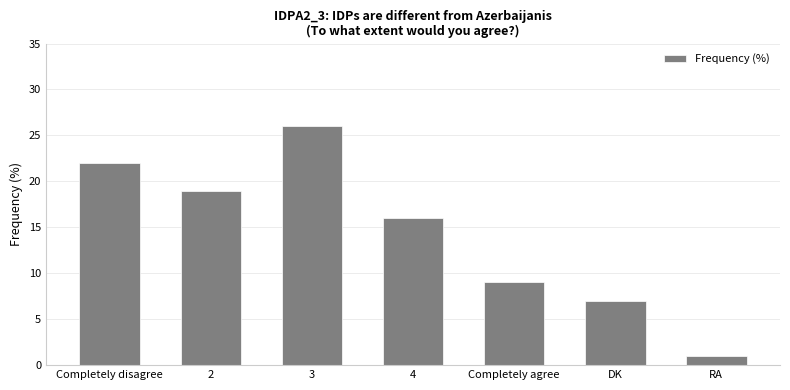

What is the change in value from Completely agree to DK?

-2